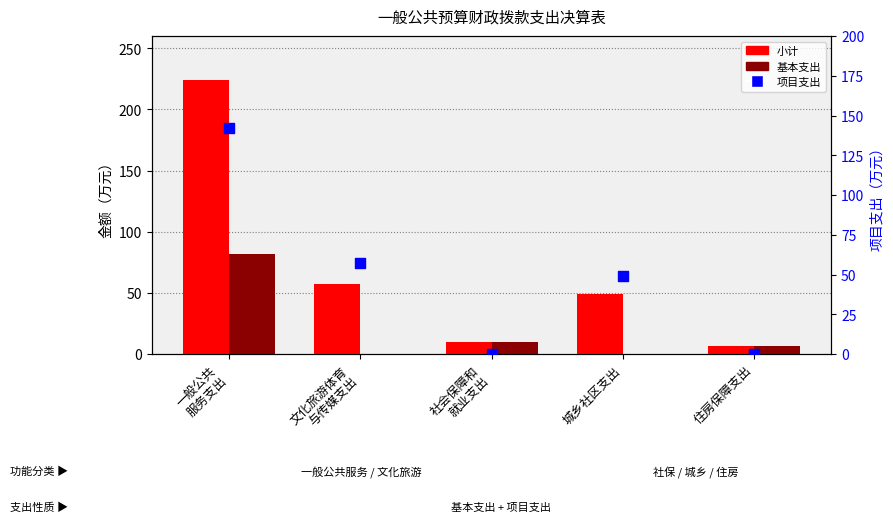

Which series has the largest Y range (max minus min)?

小计